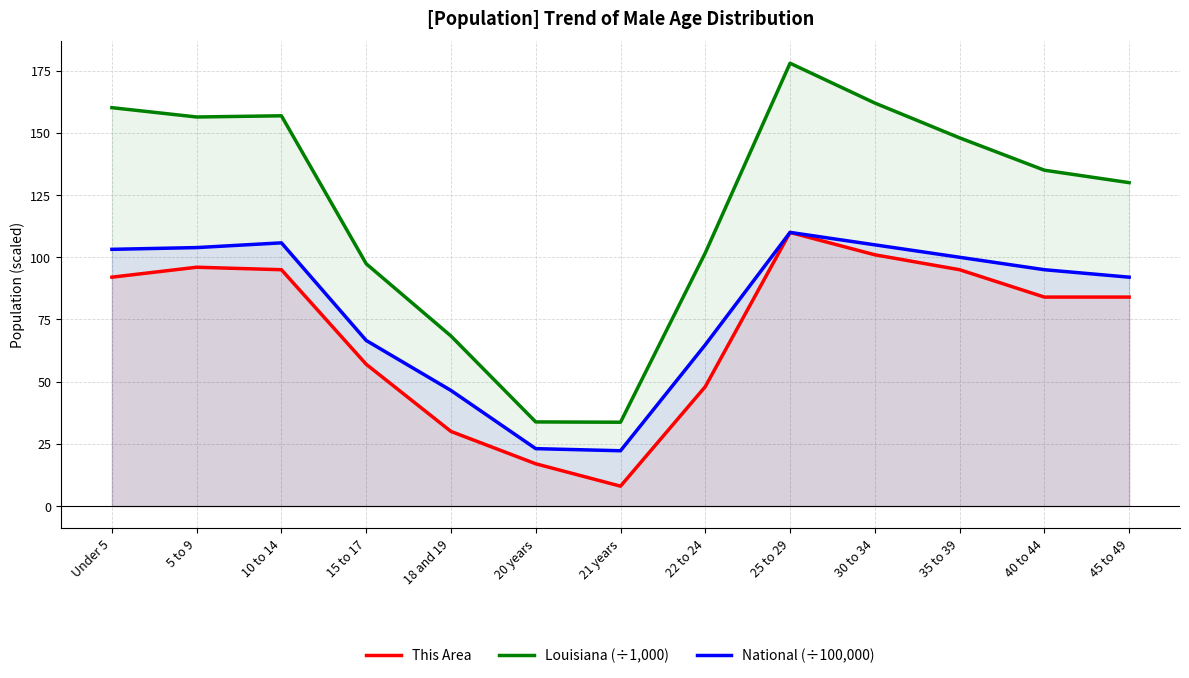

At which label is This Area closest to 59?

15 to 17